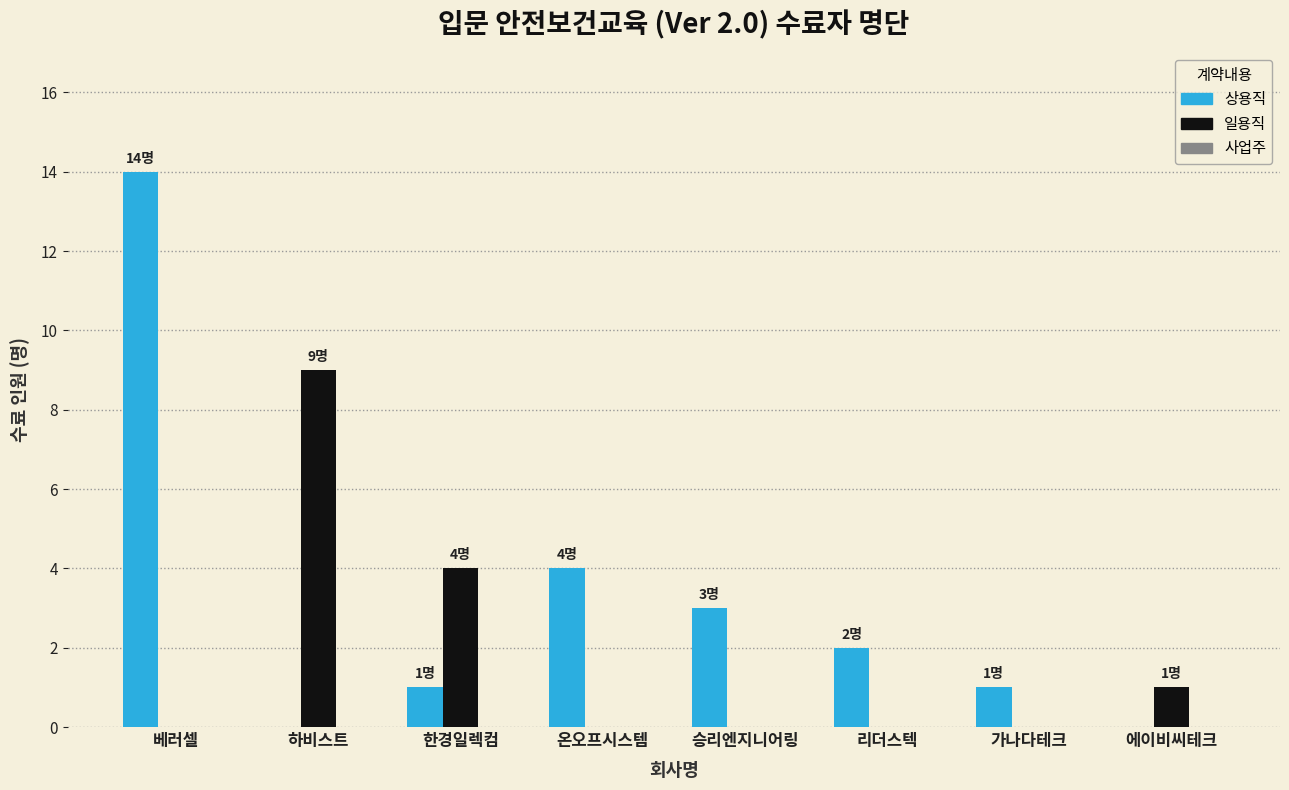

What is the approximate value of 상용직 at 베러셀?

14